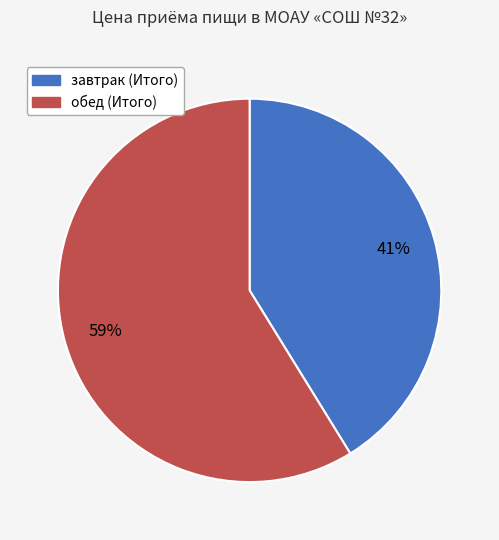

Which slice is the largest?

обед (Итого)